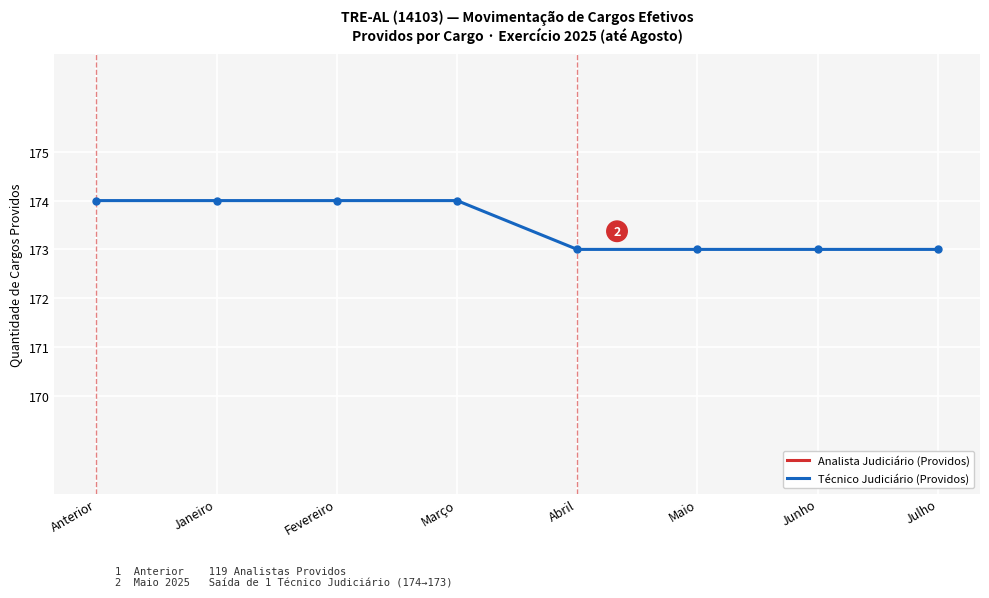

What is the sum of all Técnico Judiciário (Providos) values?

1388